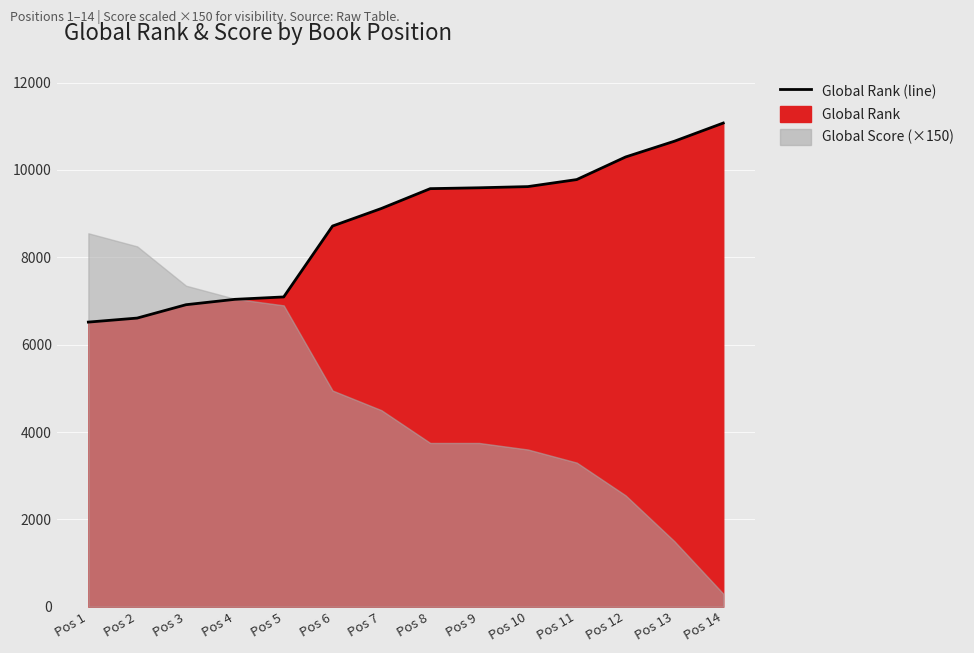

The chart shows a value of 3913 at Pos 12. True or false?

False